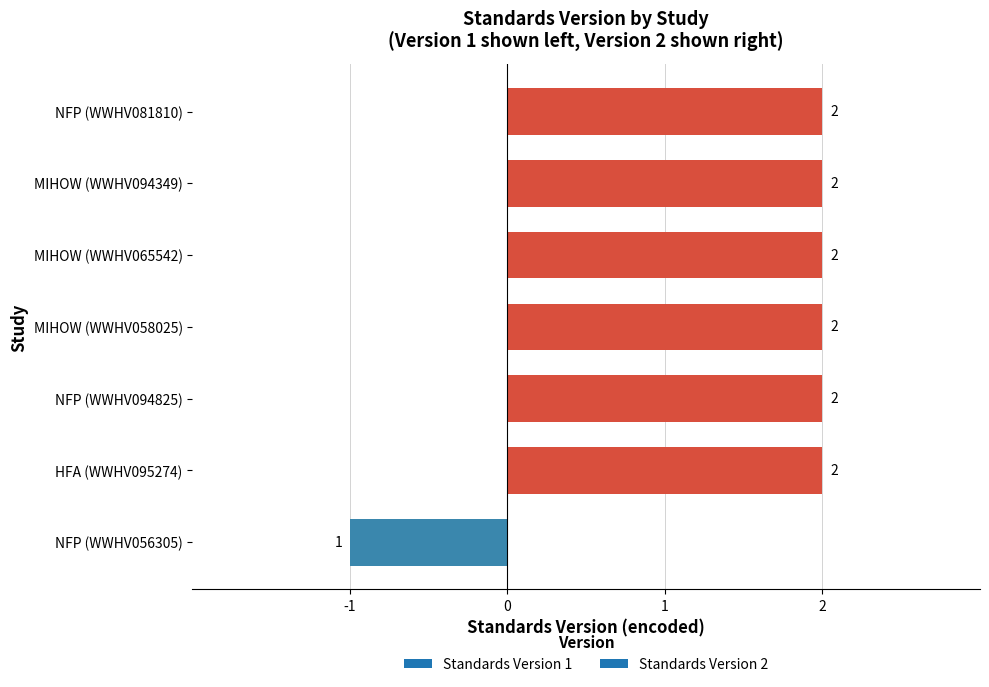

Does the chart contain stacked bars?

No